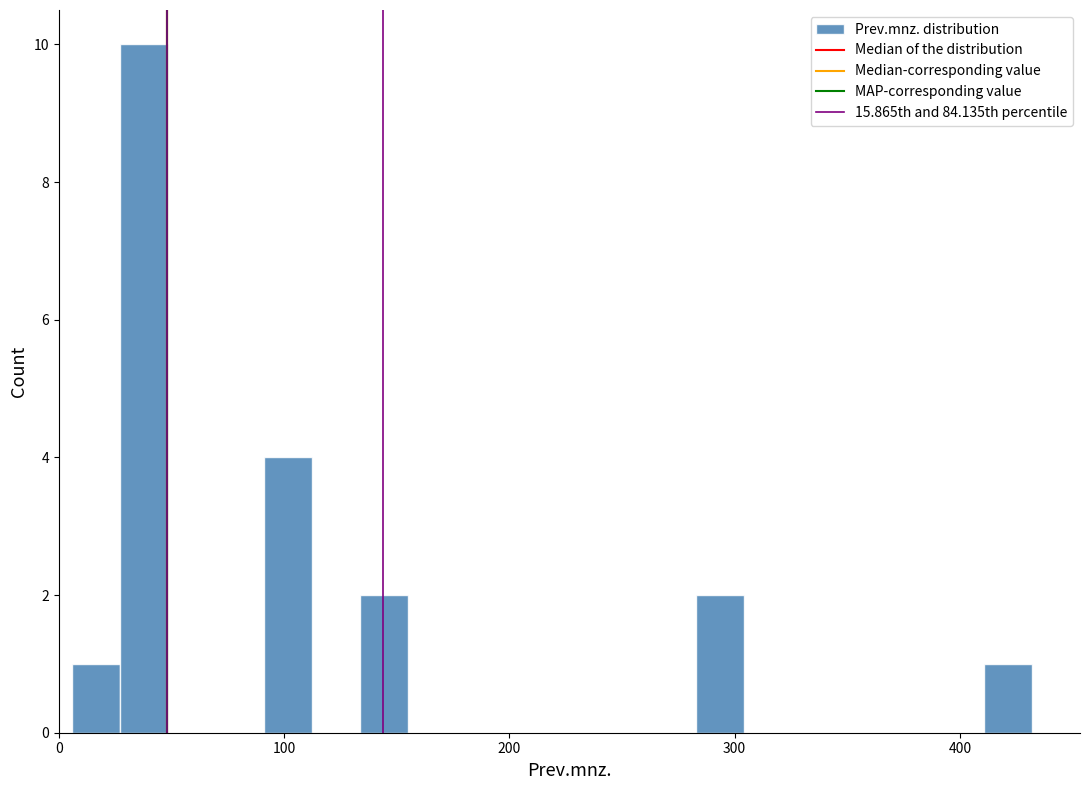

Read against the x-axis, roughly where is the centre of the tallest bar?

40